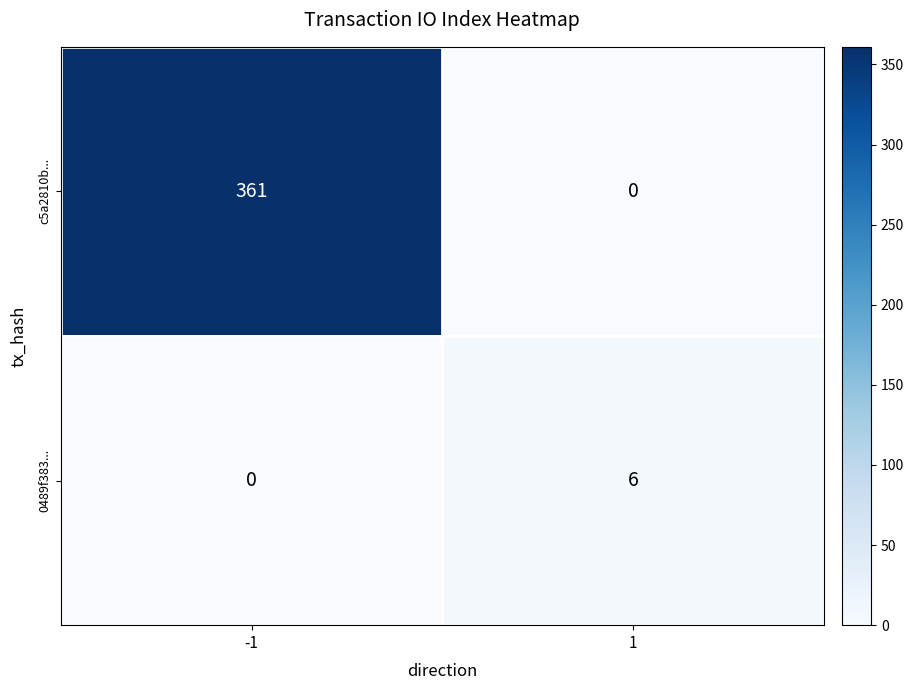

What is the sum of all c5a2810b... values?

361